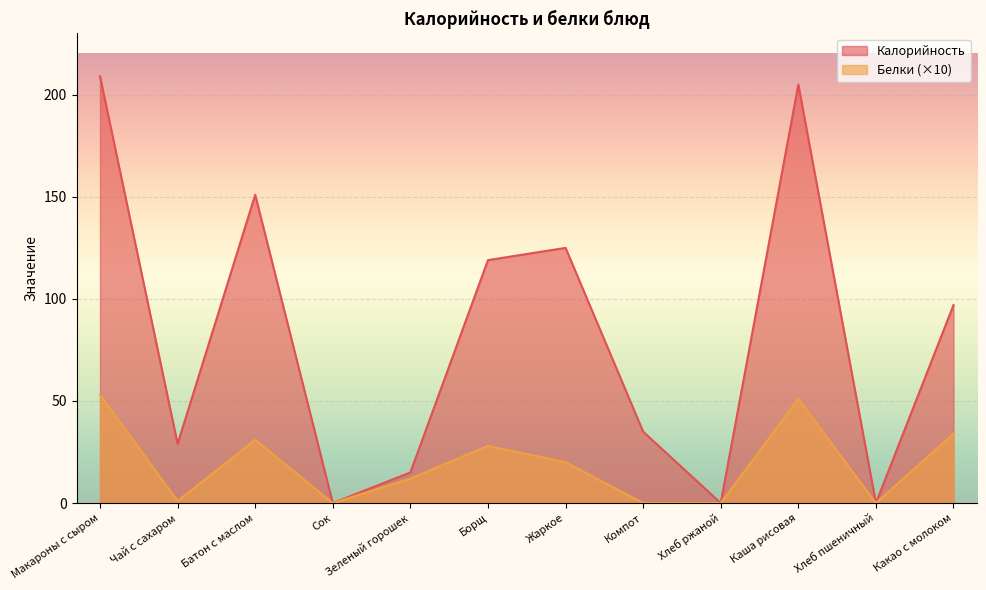

How many series are shown in this chart?

2